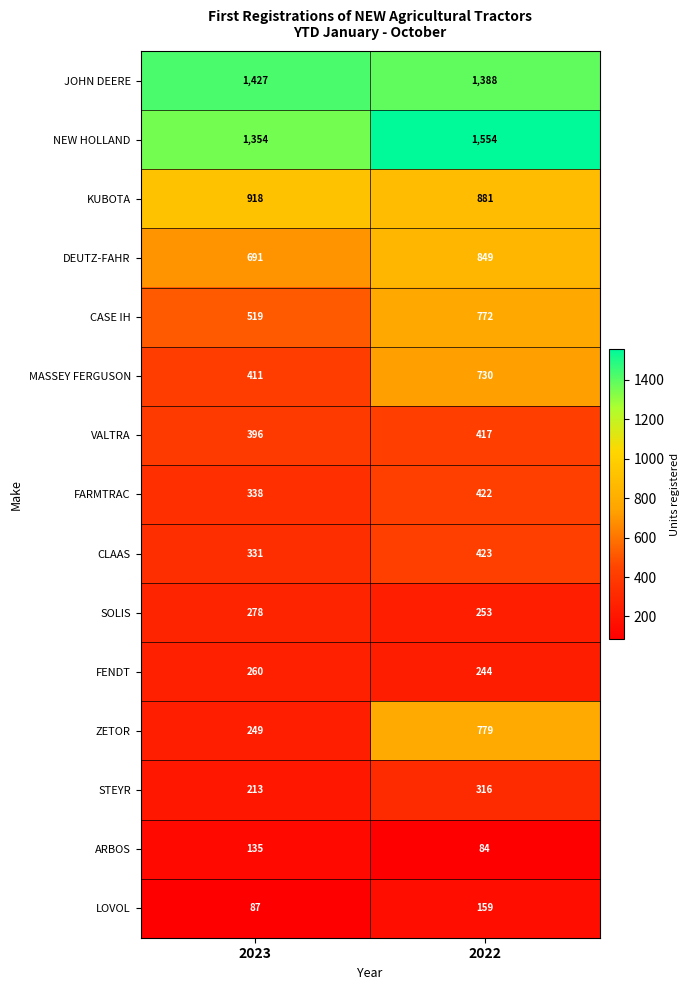

At which label is LOVOL closest to 123?

2023